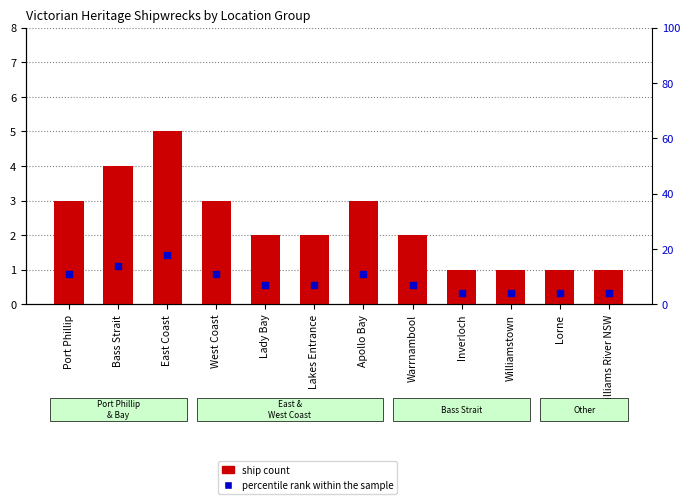

Which series has the largest total across all categories?

percentile rank within the sample